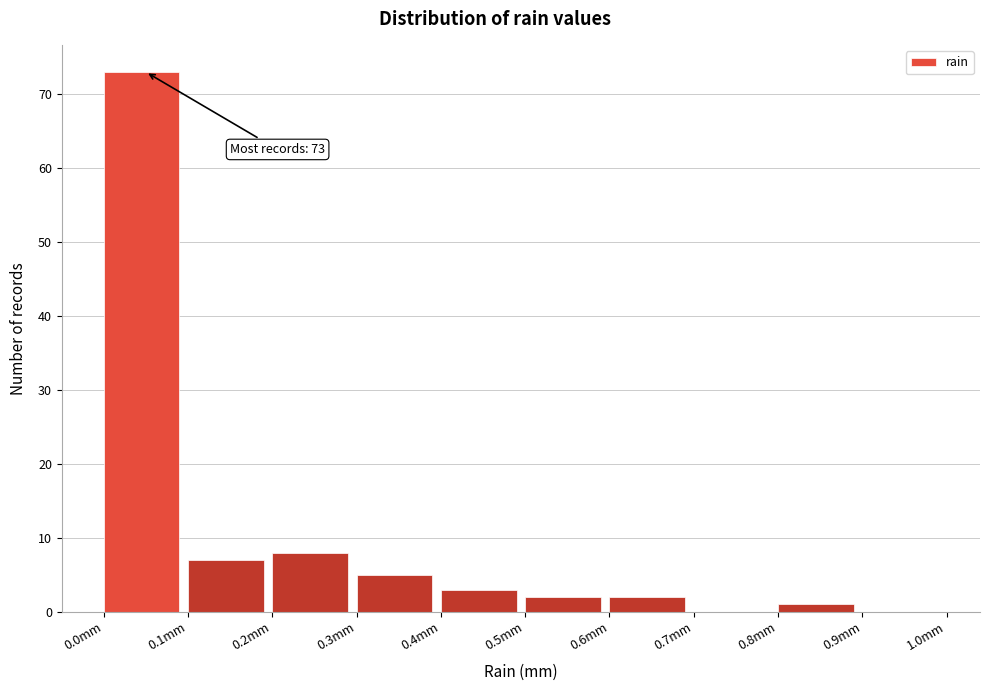

Over which range of the x-axis is the bar tallest?

0.0 to 0.1